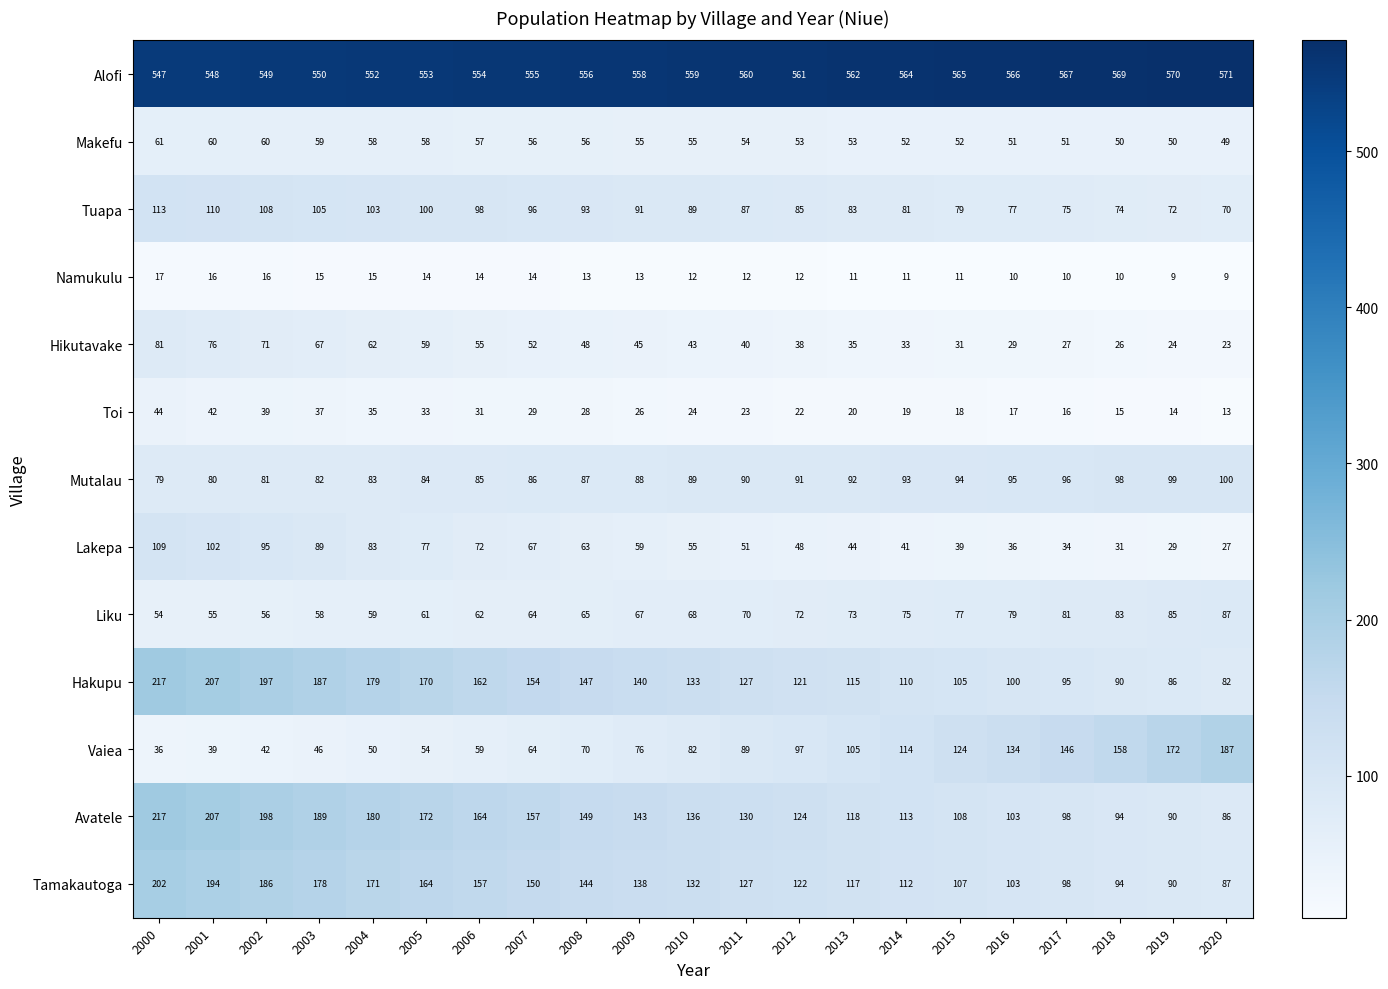

True or false: Avatele has a value of 130 at 2011.

True